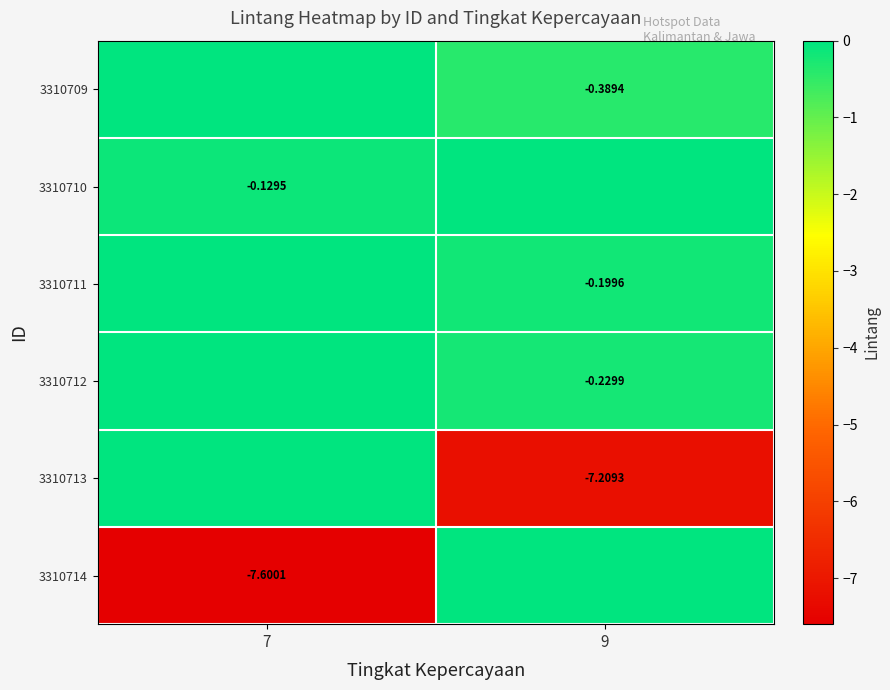

True or false: 3310709 has a value of -0.2 at 9.

False